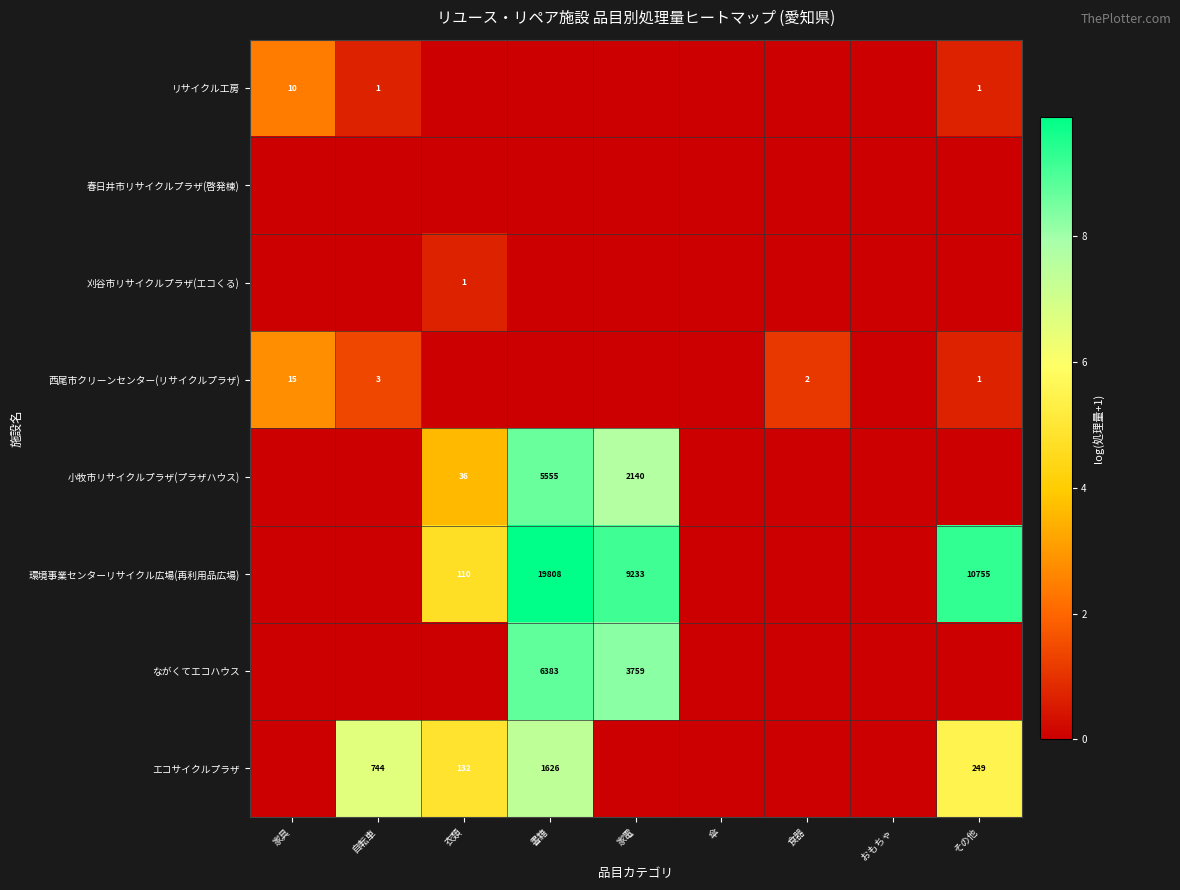

The 西尾市クリーンセンター(リサイクルプラザ) series shows 1 at 食器. True or false?

False